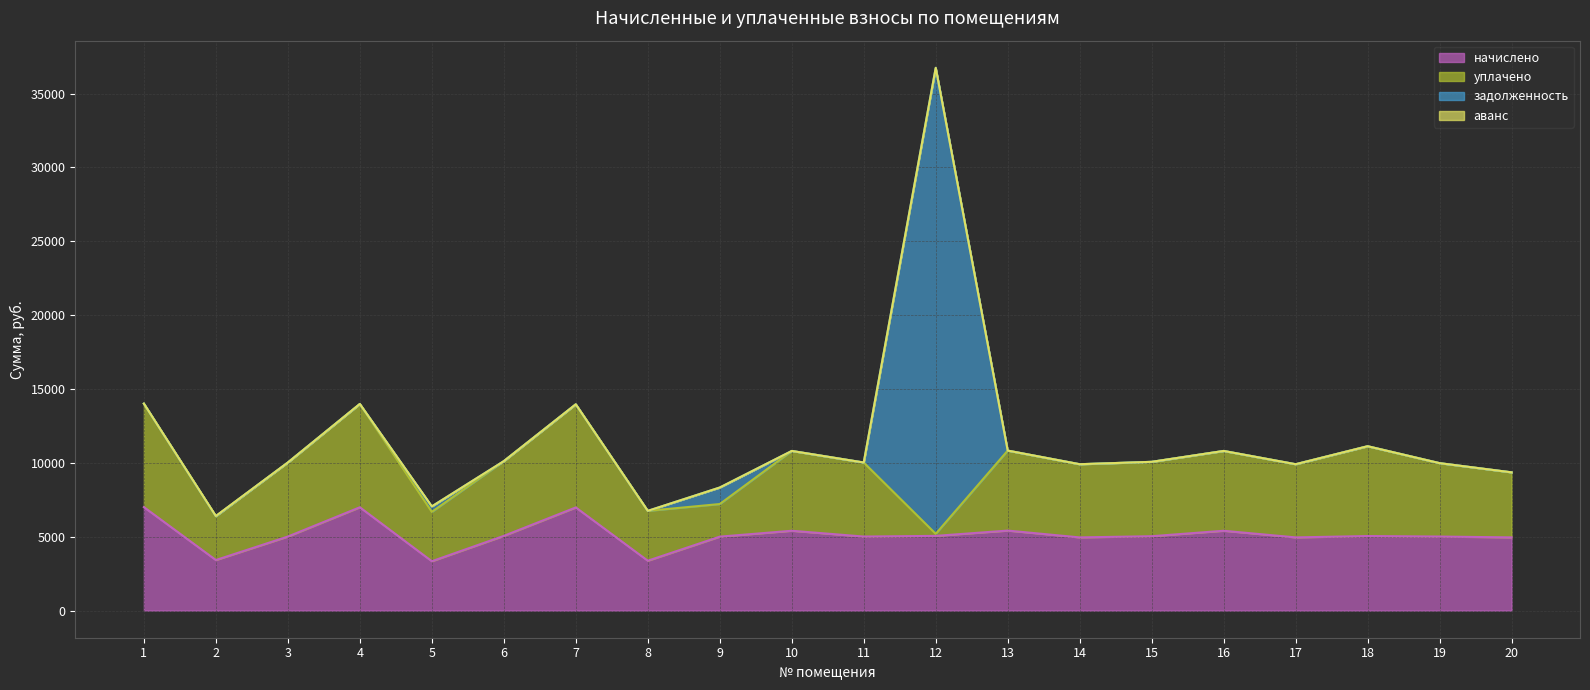

Between which two adjacent categories do начислено and уплачено first intersect?

18 and 19